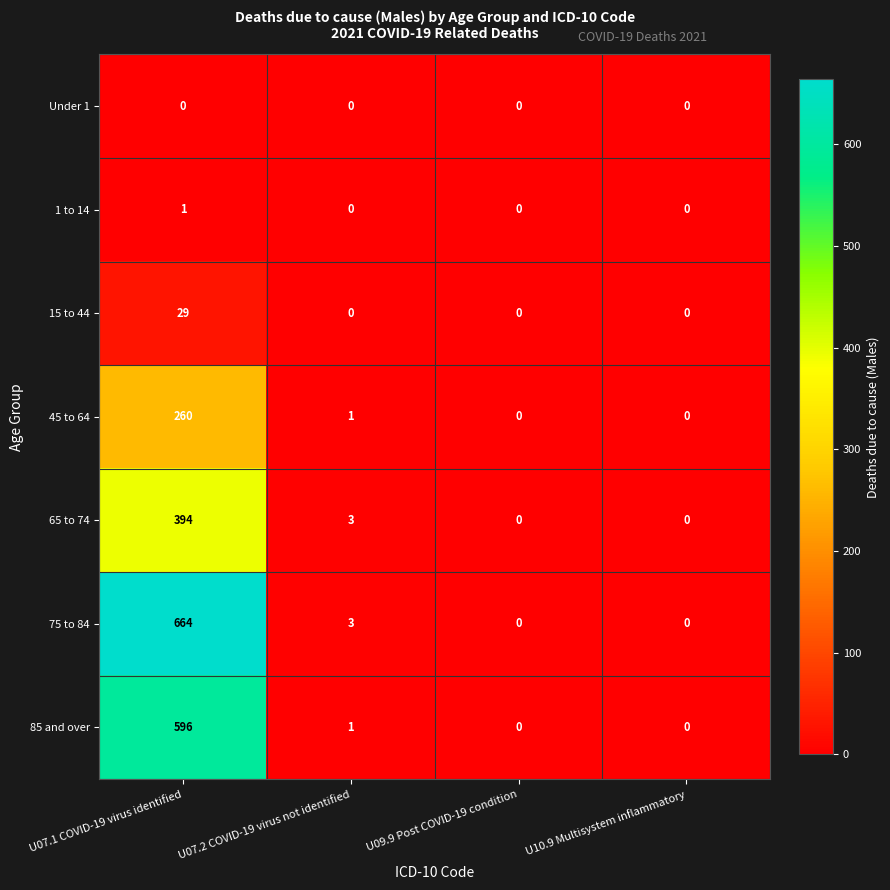

Reading right to left, what are all the values shown in this chart?

Under 1: 0	0	0	0
1 to 14: 0	0	0	1
15 to 44: 0	0	0	29
45 to 64: 0	0	1	260
65 to 74: 0	0	3	394
75 to 84: 0	0	3	664
85 and over: 0	0	1	596